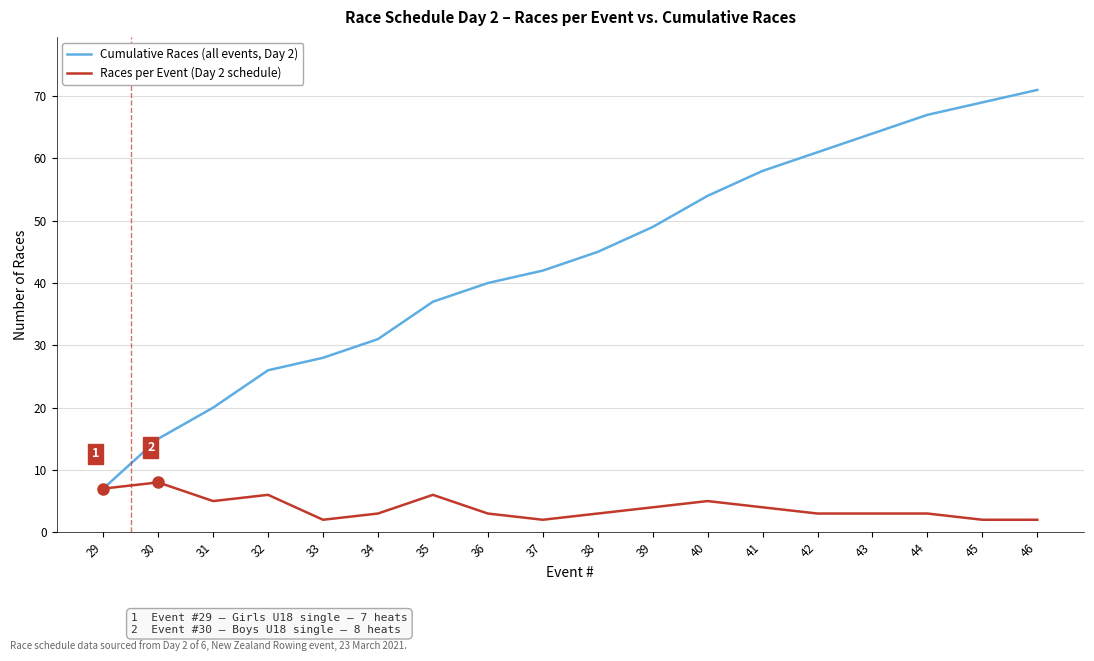

At which category is the sum across all series the highest?

46